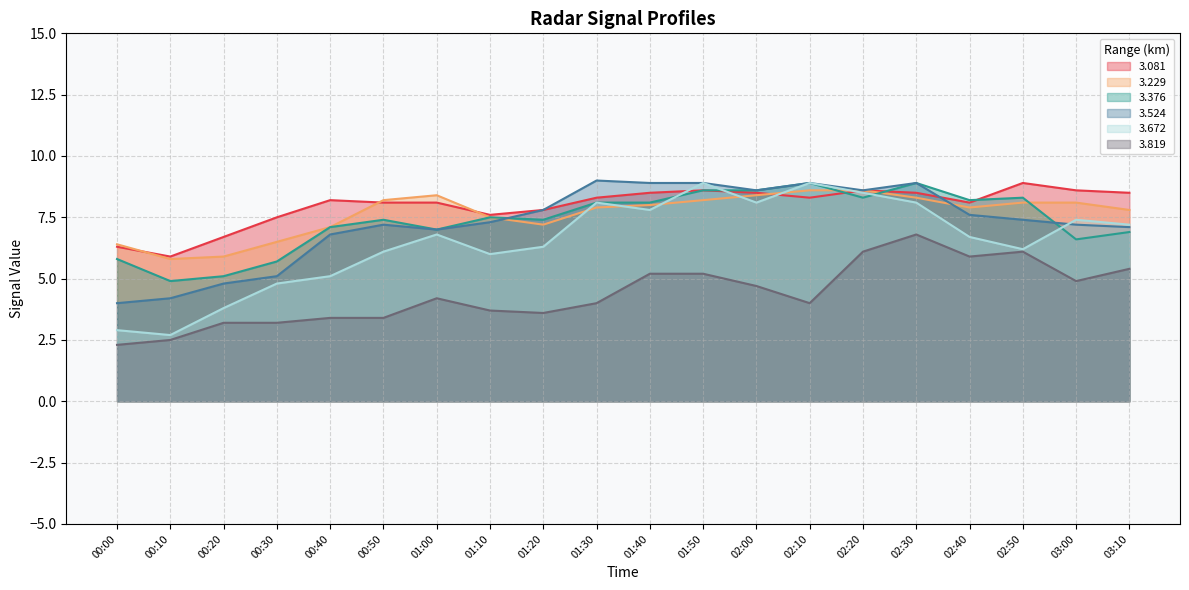

List the labels in order of 3.819 value, smallest first.

00:00, 00:10, 00:20, 00:30, 00:40, 00:50, 01:20, 01:10, 01:30, 02:10, 01:00, 02:00, 03:00, 01:40, 01:50, 03:10, 02:40, 02:20, 02:50, 02:30